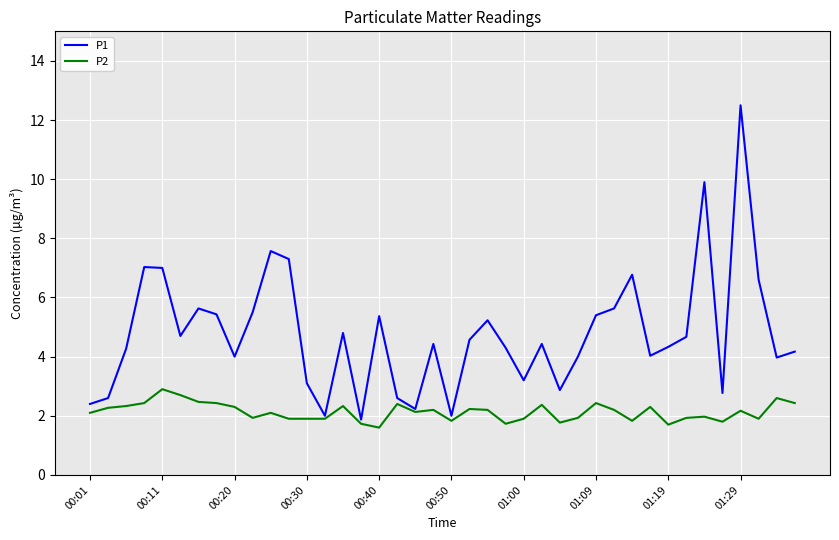

List the series in order of their peak value, highest first.

P1, P2